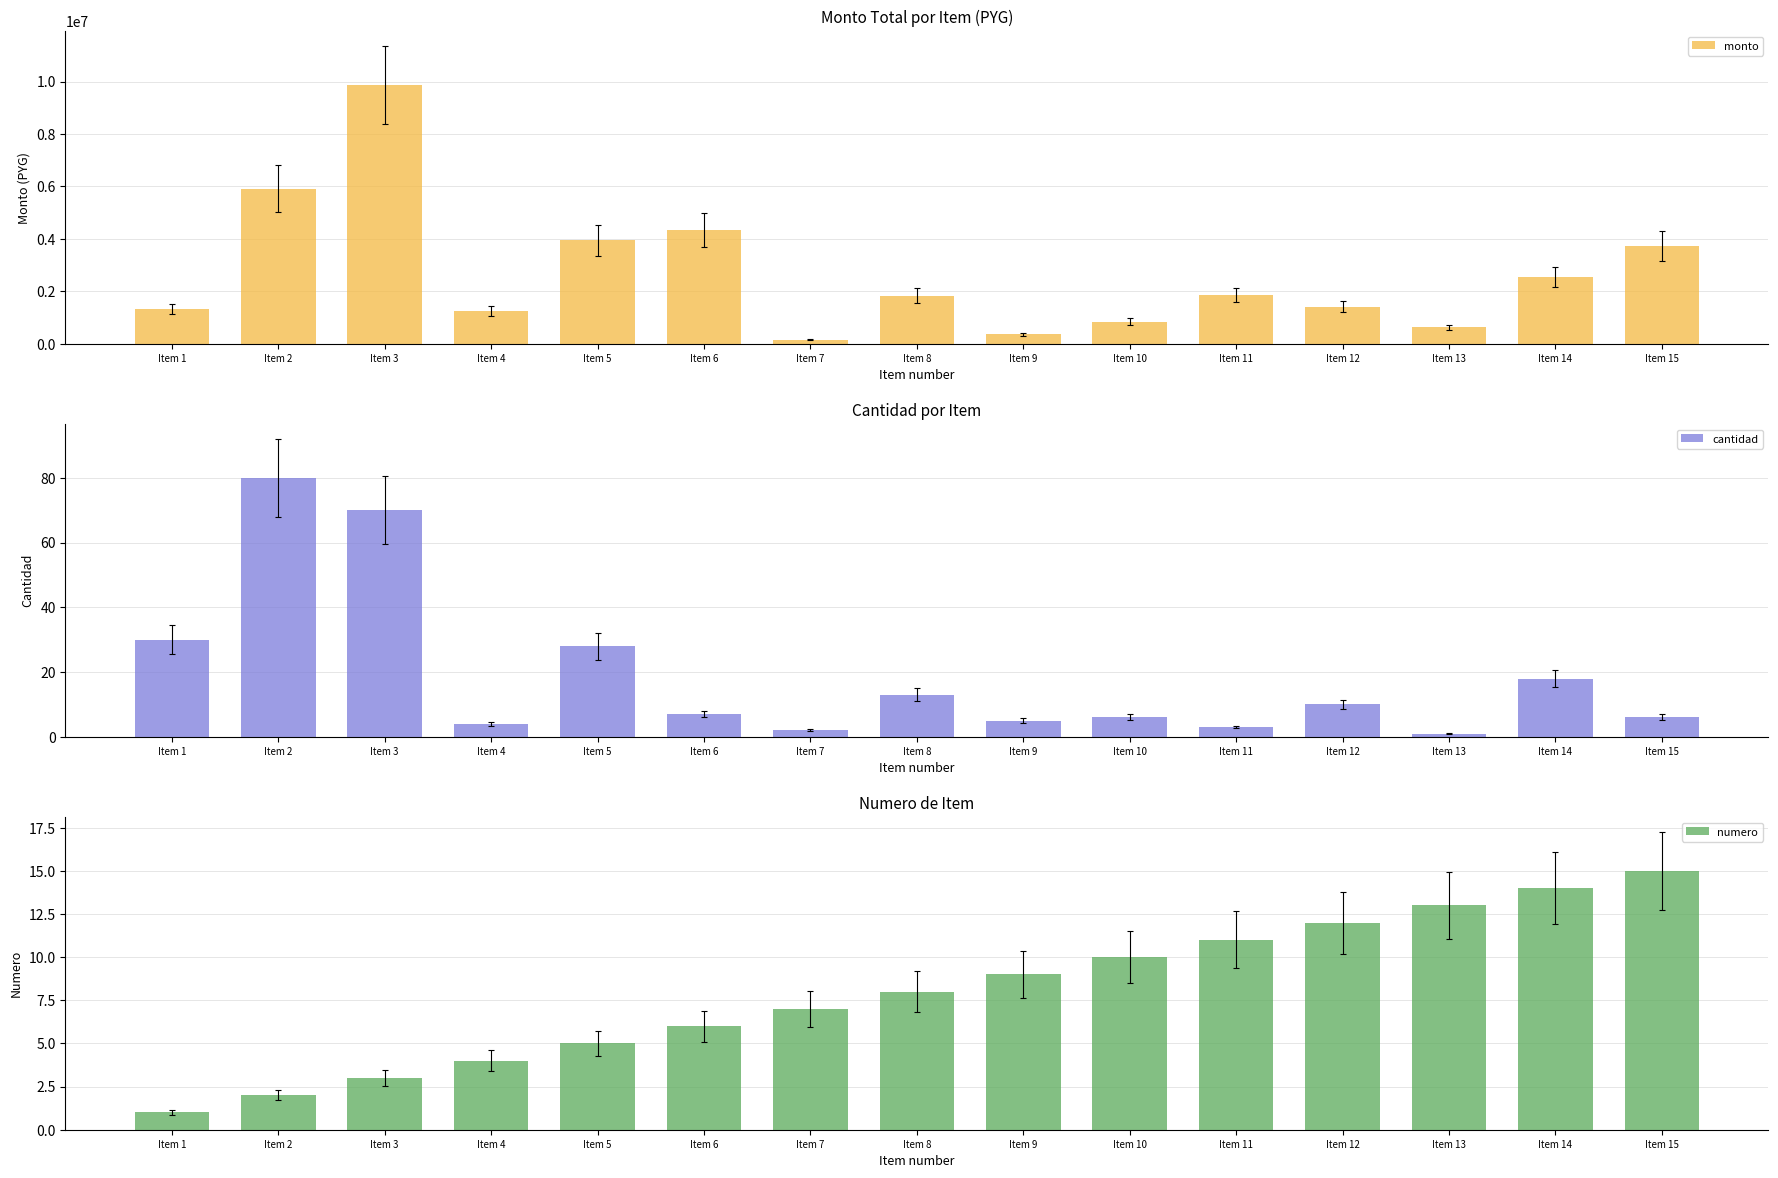

At which label does cantidad reach its peak?

Item 2